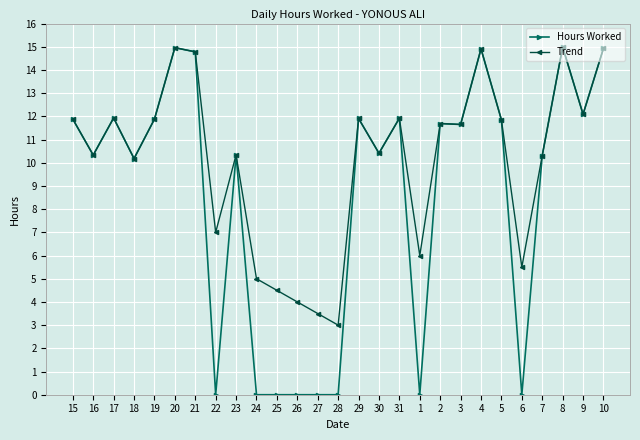

Which series has the widest spread of values?

Hours Worked